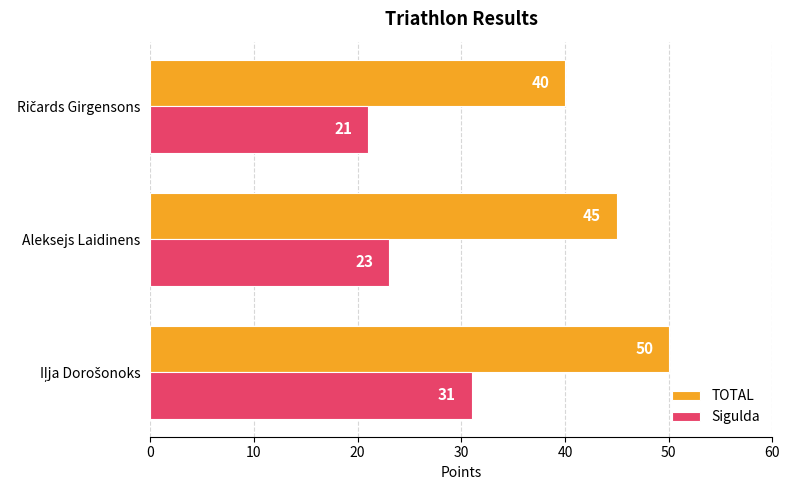

How many Sigulda values are between 21 and 31?

3